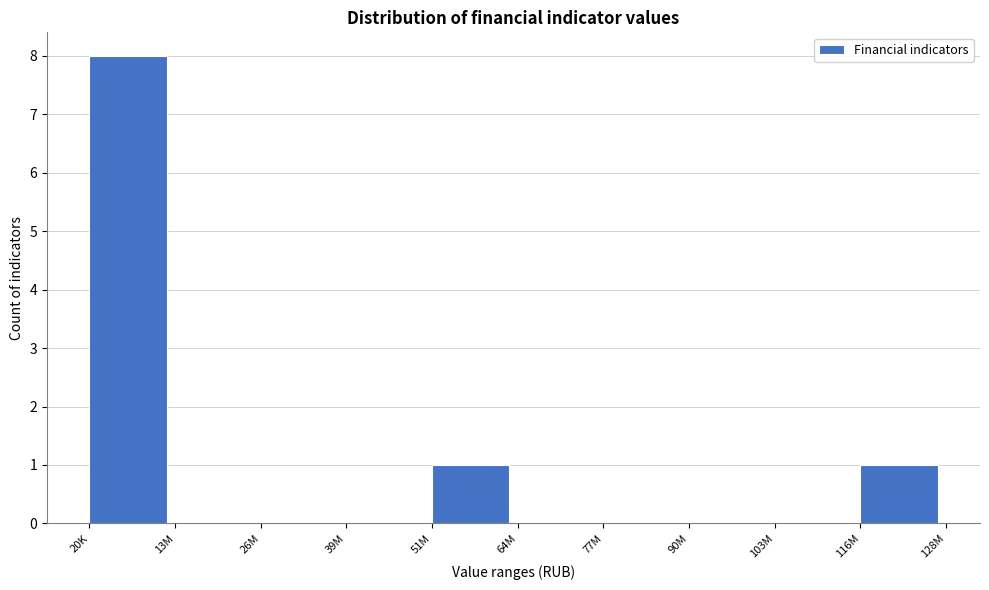

Reading left to right, extract all data points from this chart.

20K=8	13M=0	26M=0	39M=0	51M=1	64M=0	77M=0	90M=0	103M=0	116M=1